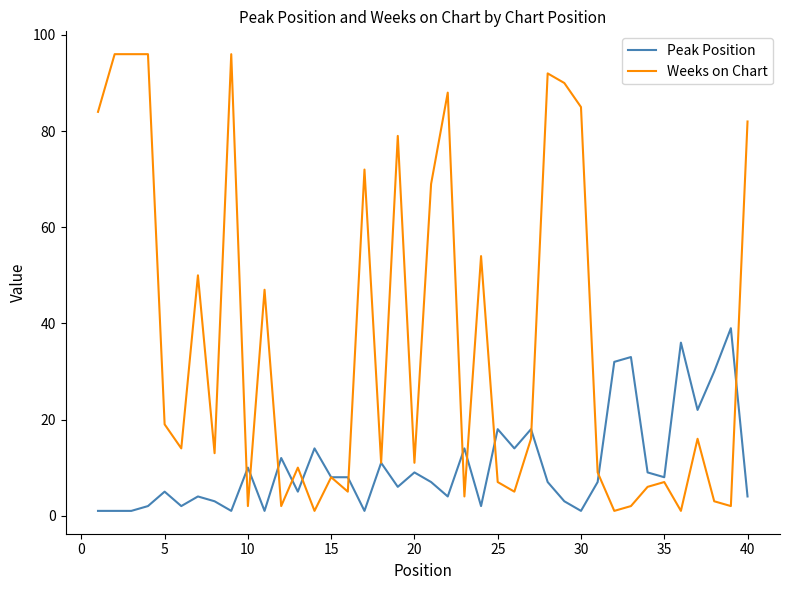

Which series has the largest total across all categories?

Weeks on Chart